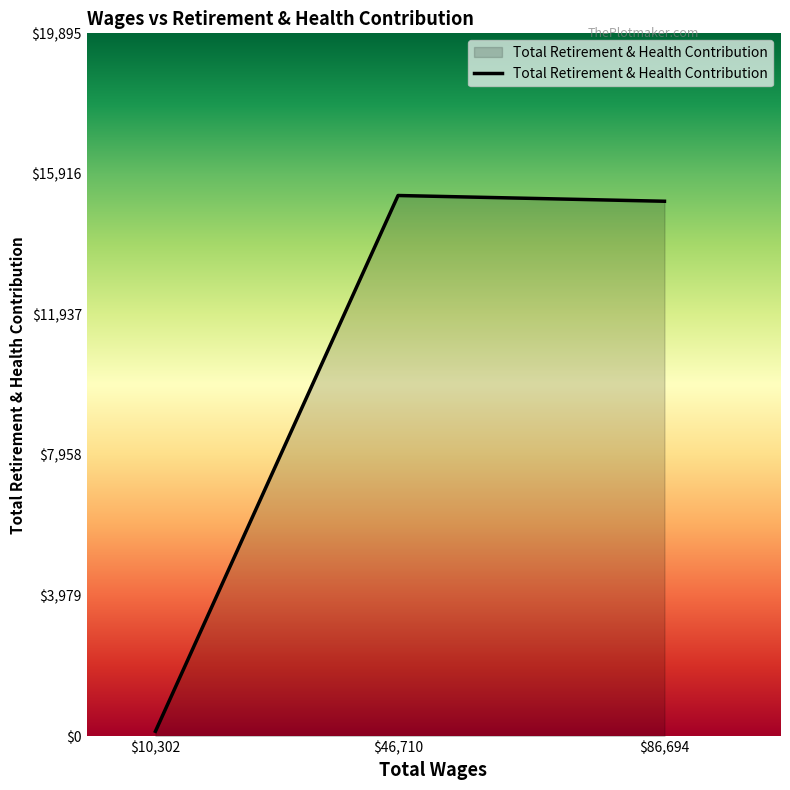

Rank the categories by value from lowest to highest.

$10,302, $86,694, $46,710